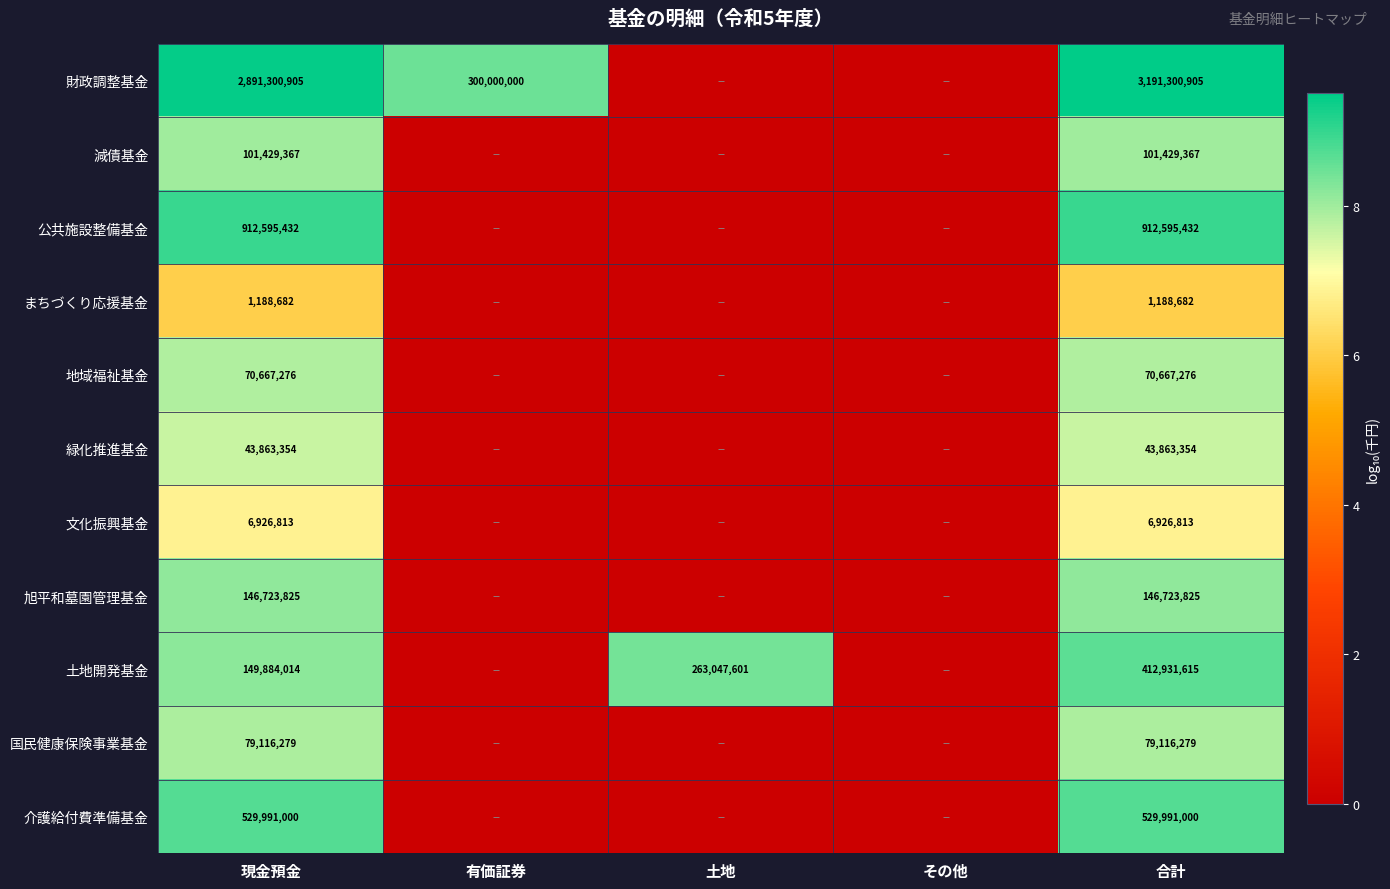

Which category has the lowest value across all series?

土地